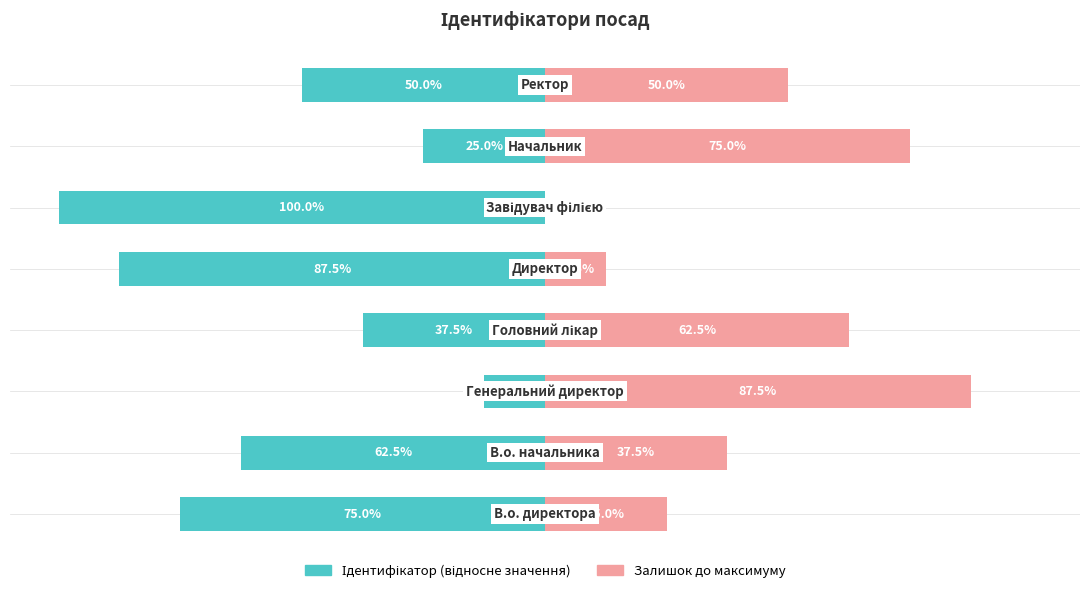

What are all the series names shown in the legend?

Ідентифікатор (відносне значення), Залишок до максимуму